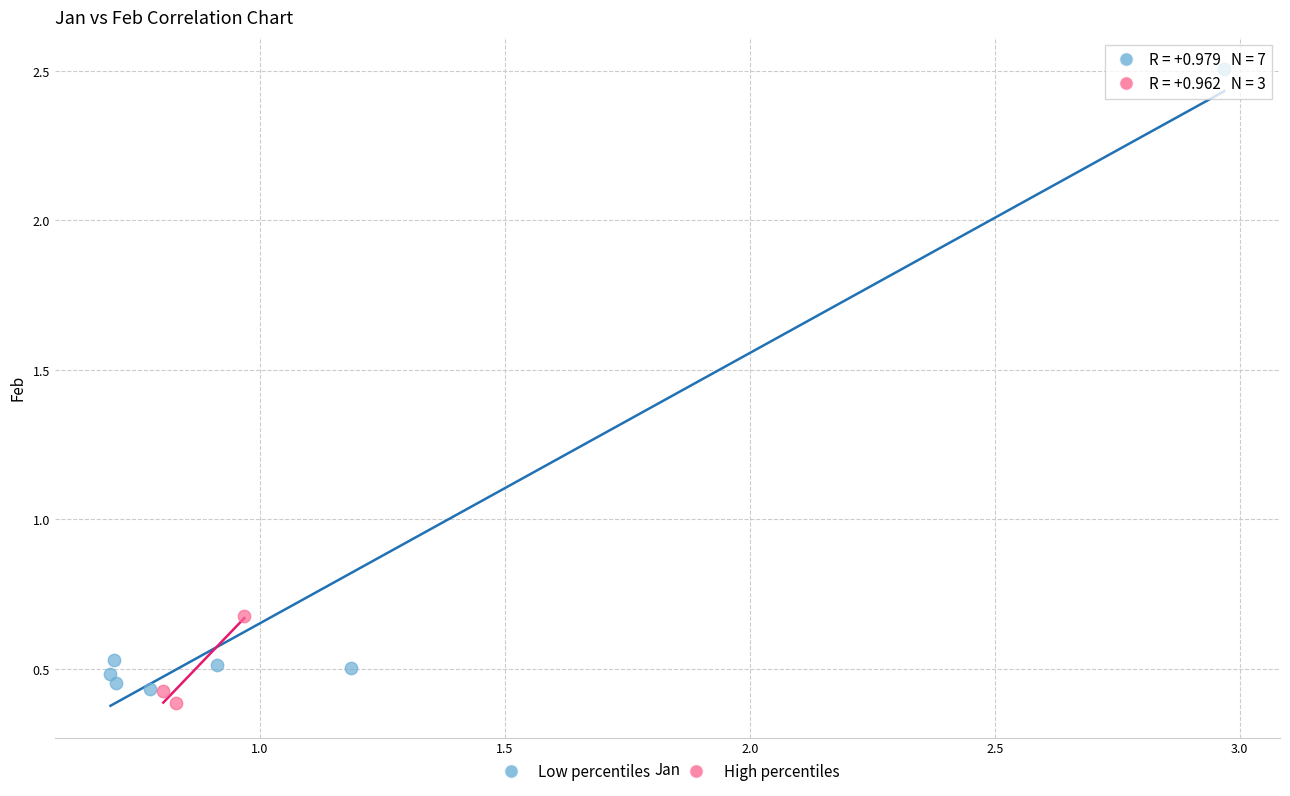

Which series reaches the minimum Y coordinate?

High percentiles